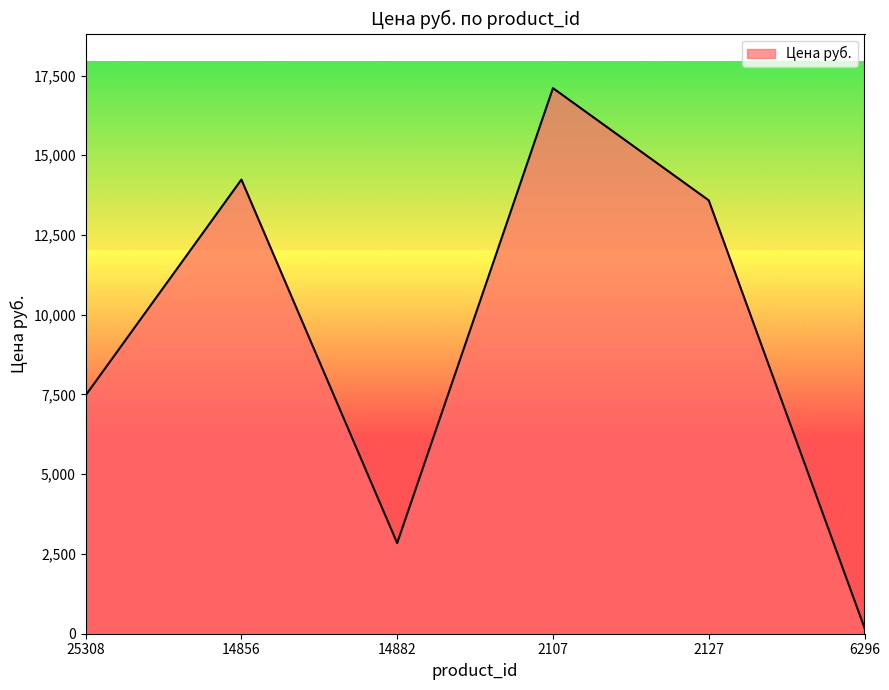

True or false: the data has more than 0 interior local peaks.

True